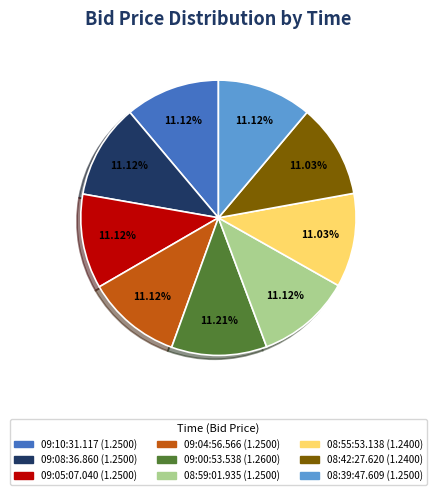

How many slices are in this pie chart?

9